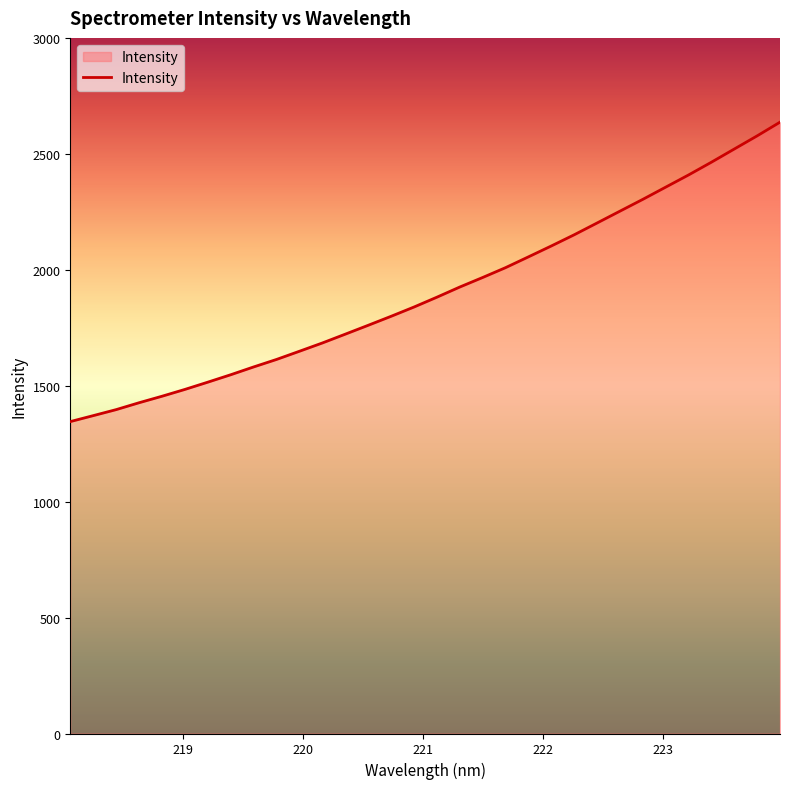

What is the minimum value shown in the chart?

1345.2